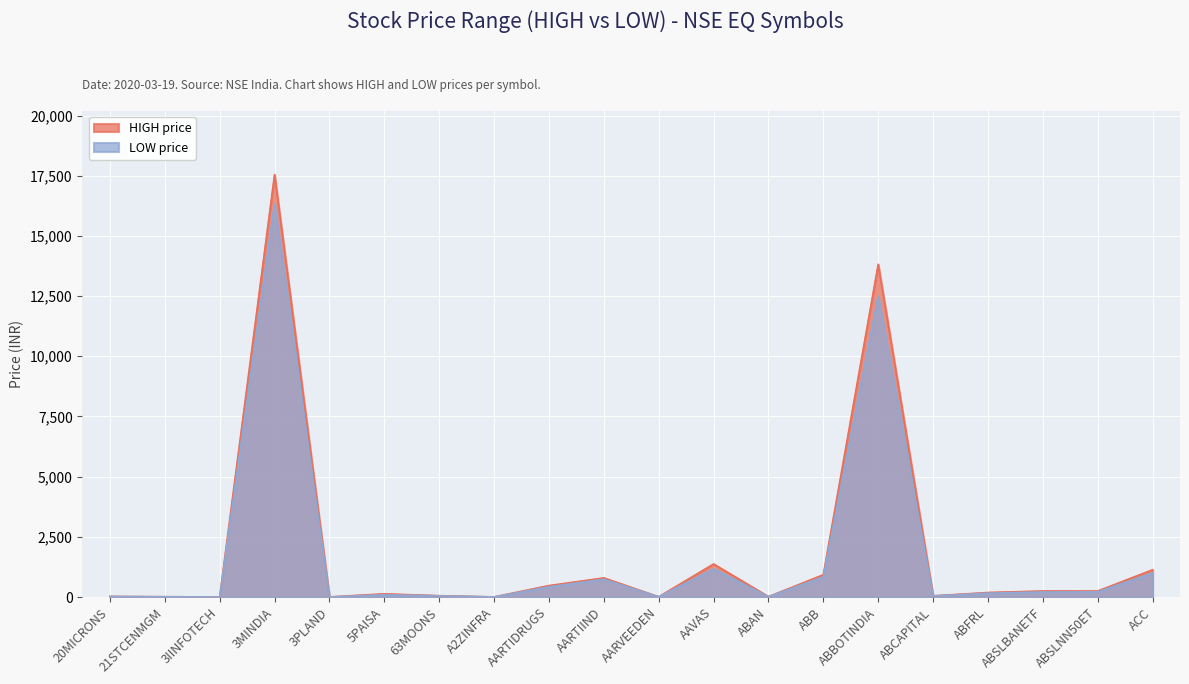

What is the highest value of the LOW series?

16318.0